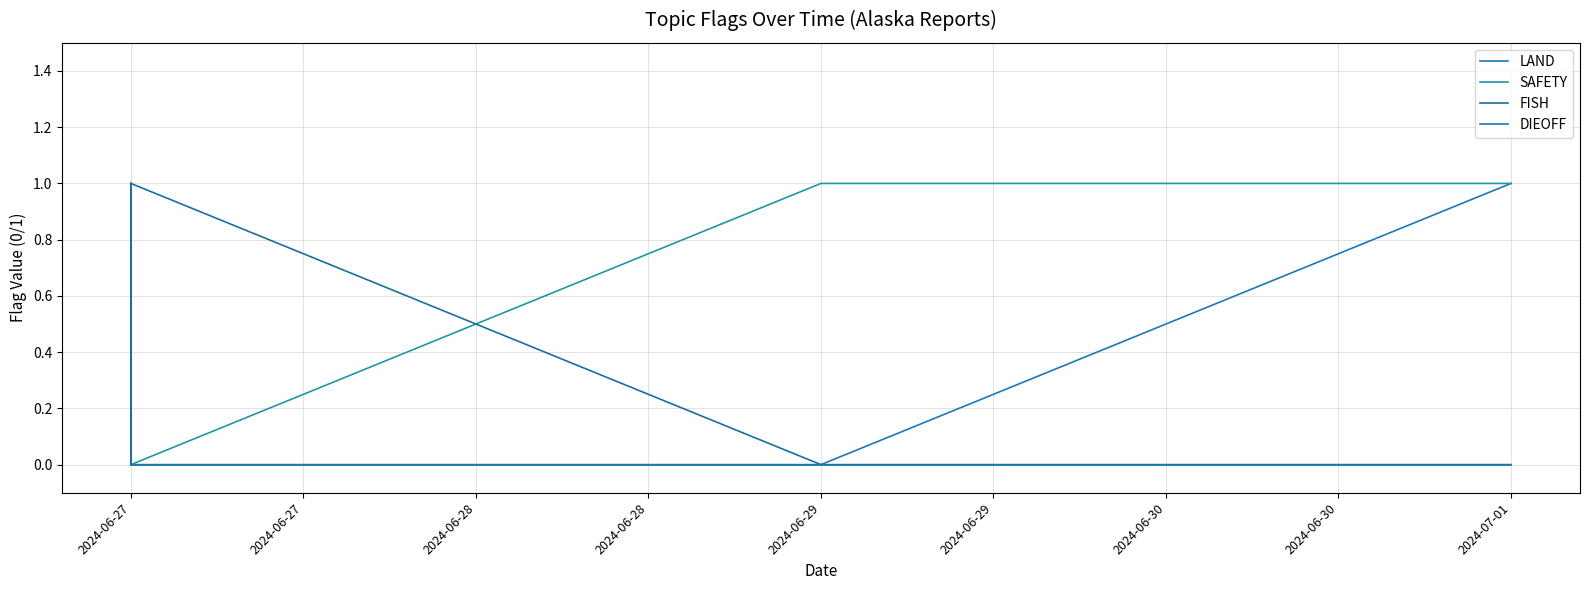

True or false: LAND has more than 0 interior local peaks.

True